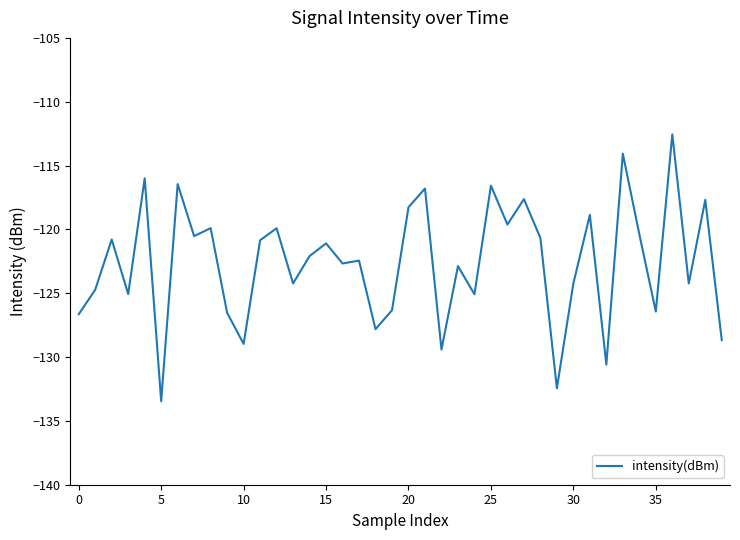

What is the maximum value shown in the chart?

-112.6